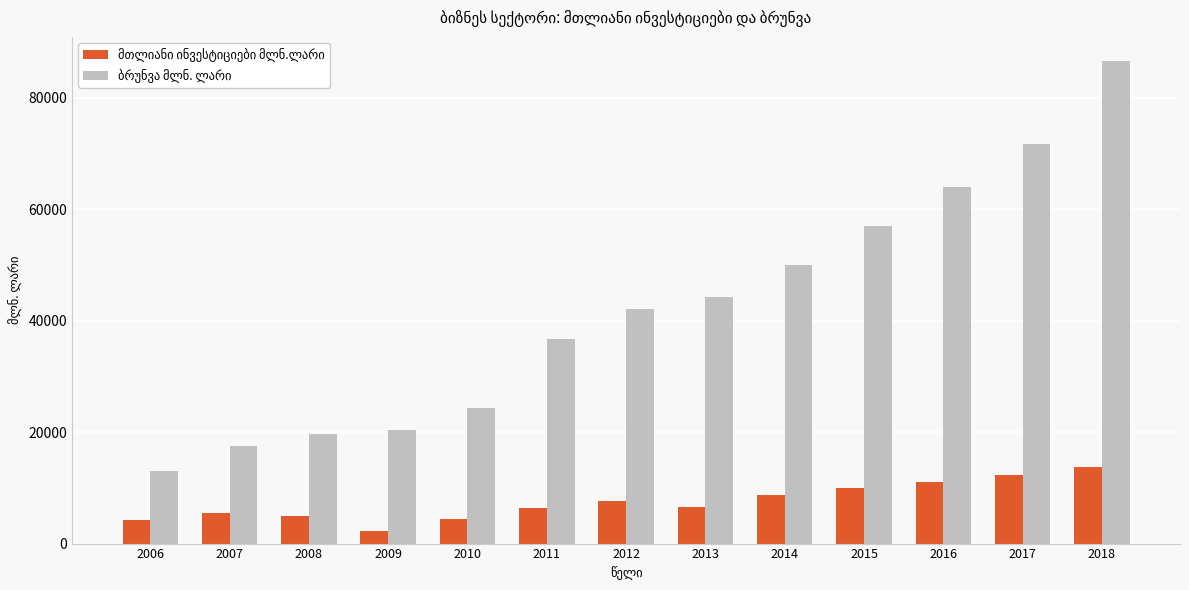

What is the difference between the highest and lowest values at 2011?

30358.2